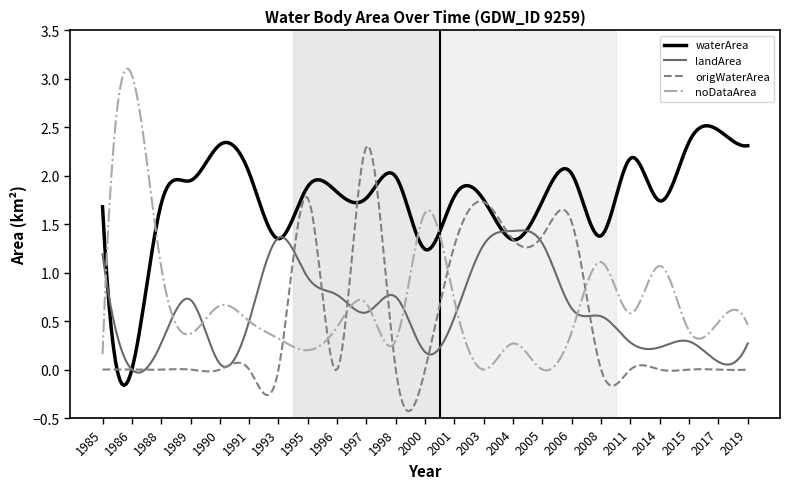

Which series has the largest total across all categories?

waterArea